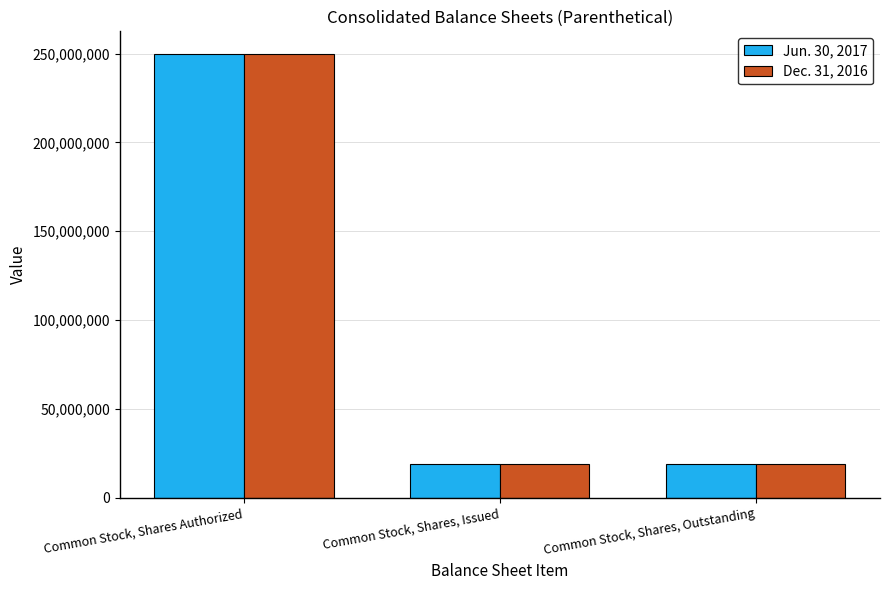

What is the maximum value shown in the chart?

250000000